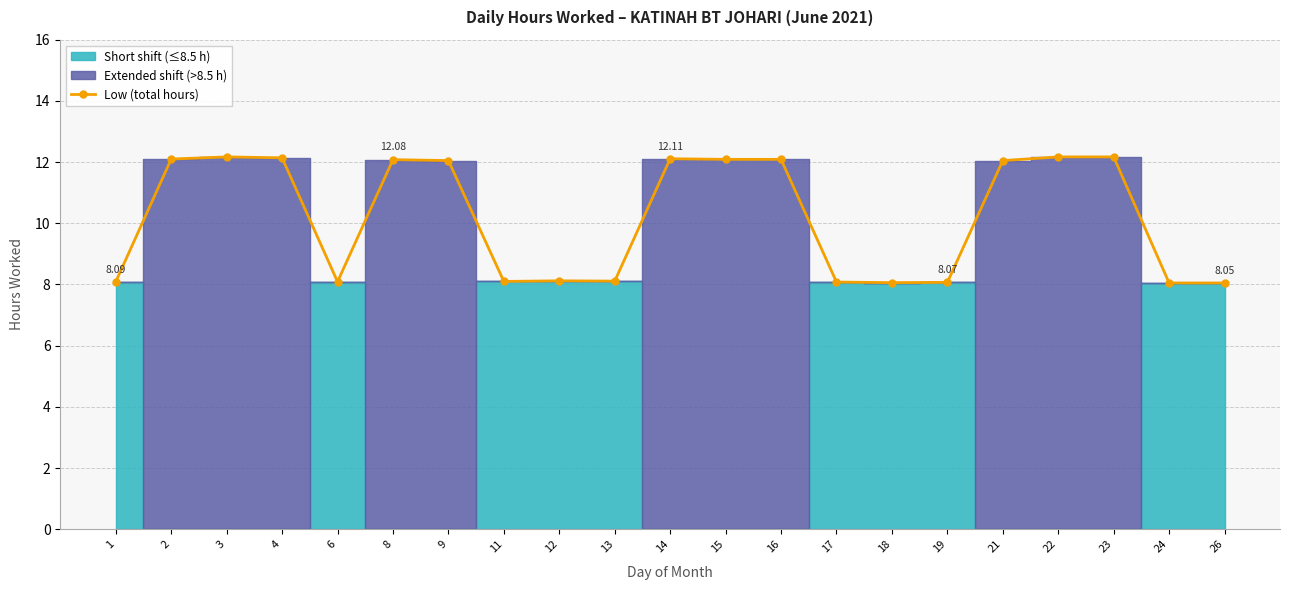

What is the change in value from 8 to 18?

-4.0